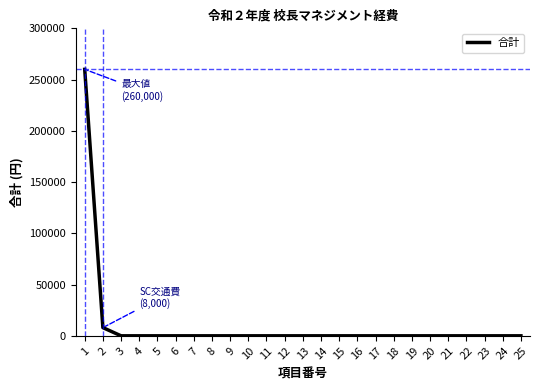

How many distinct data groups are displayed?

1